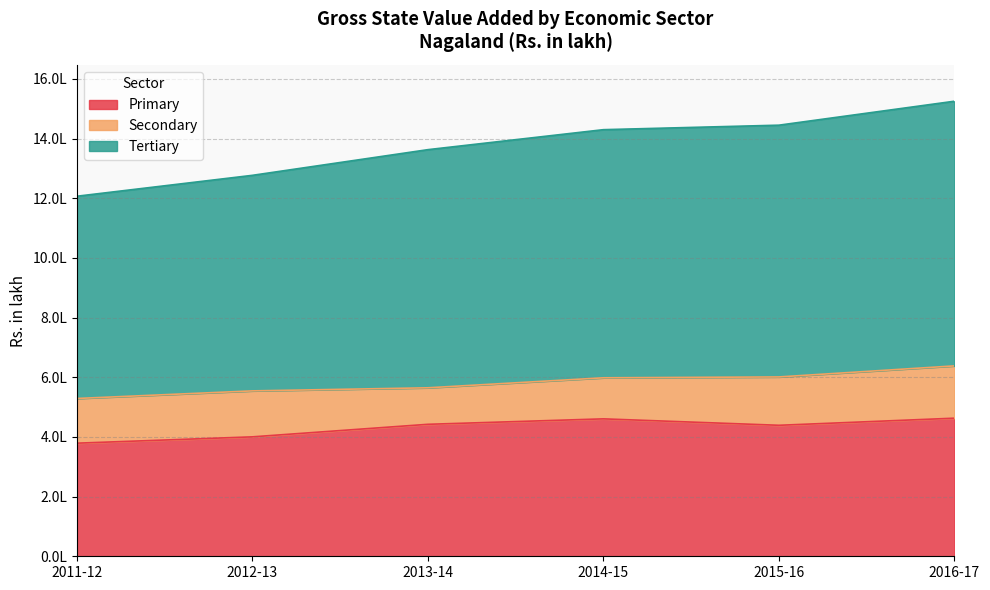

At which label is Primary closest to 420924?

2015-16